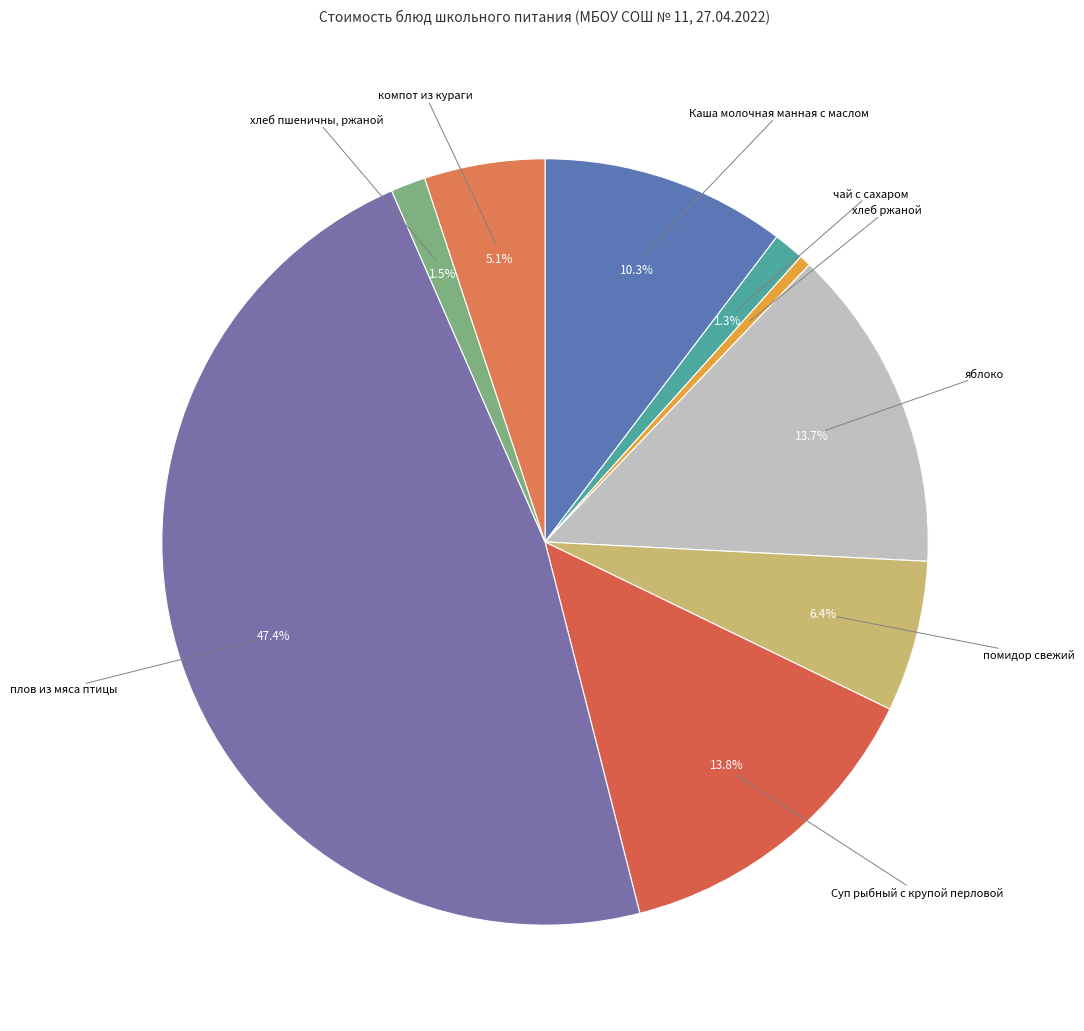

To the nearest percent, what is the difference between the largest and smallest slice percentages?

47%